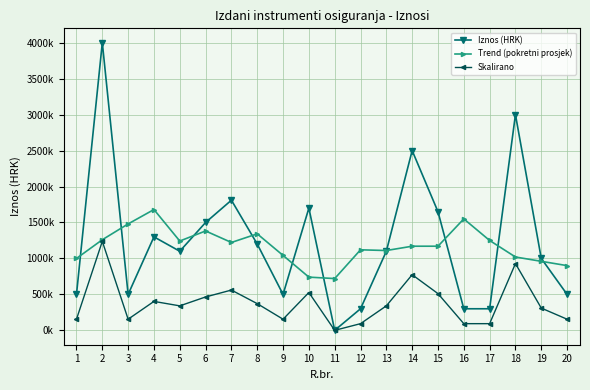

Where is the first local minimum for Trend (pokretni prosjek)?

5